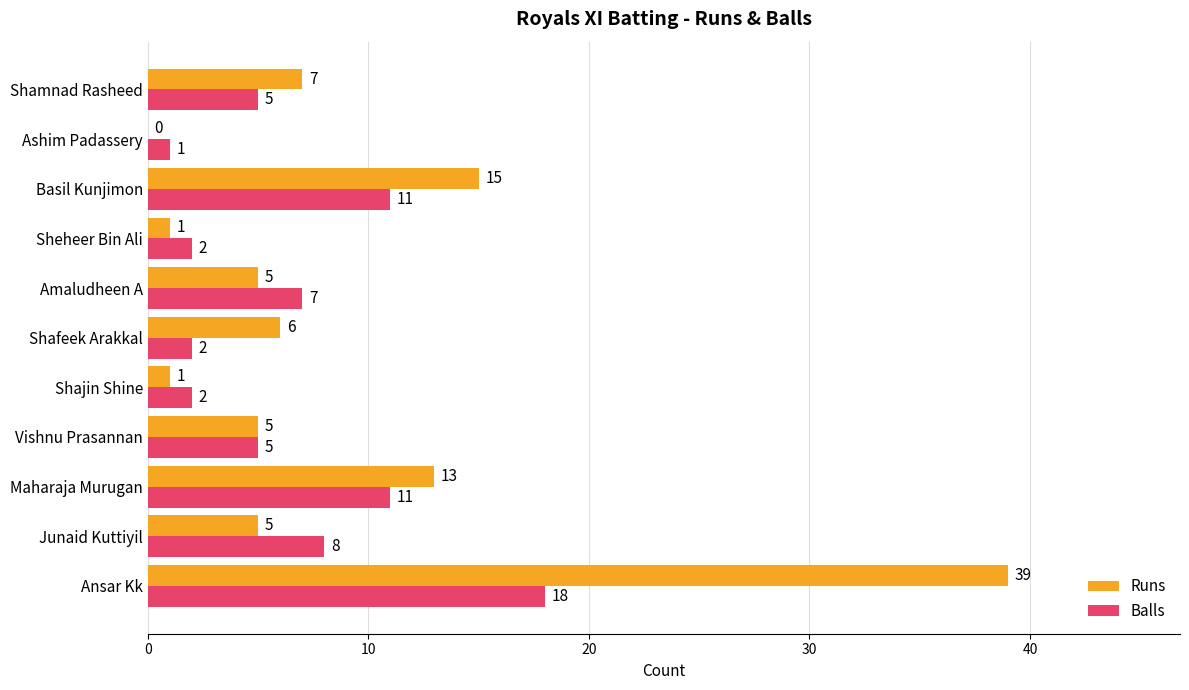

What is the sum of all Balls values?

72